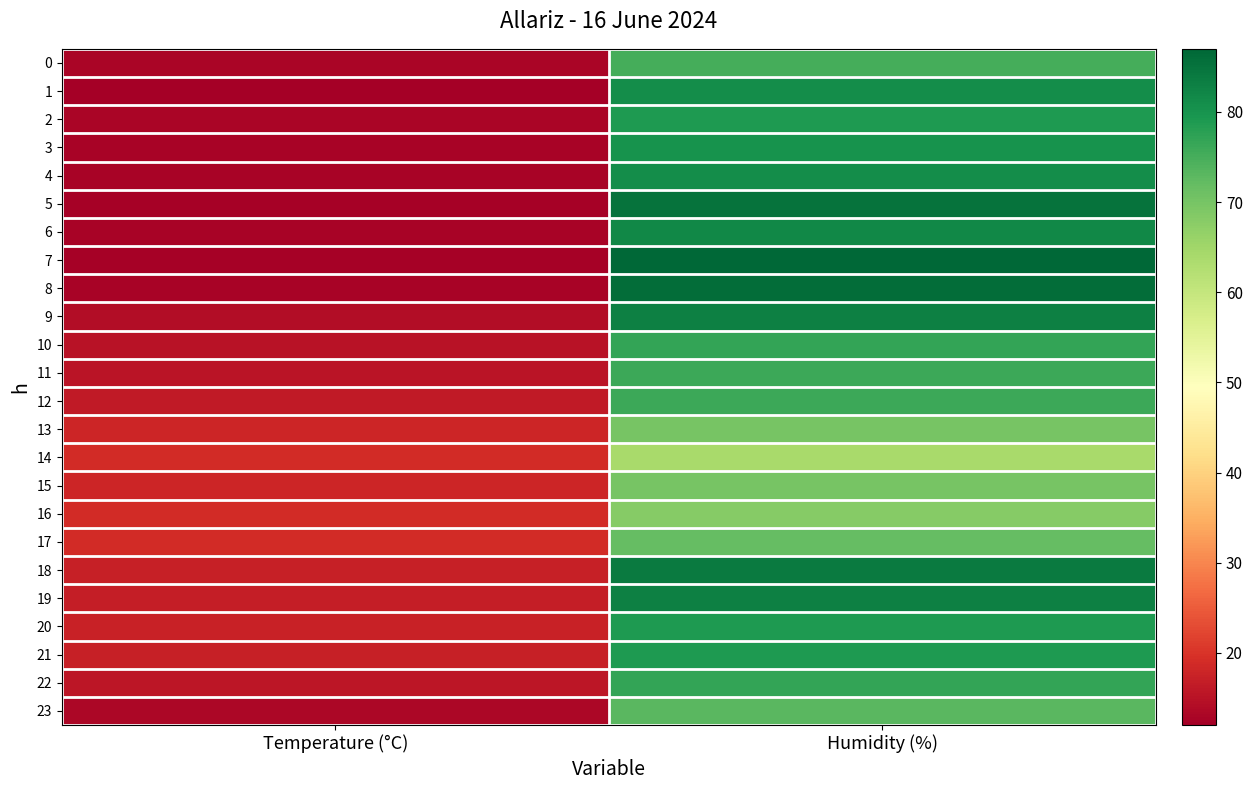

At which category is the sum across all series the highest?

Humidity (%)